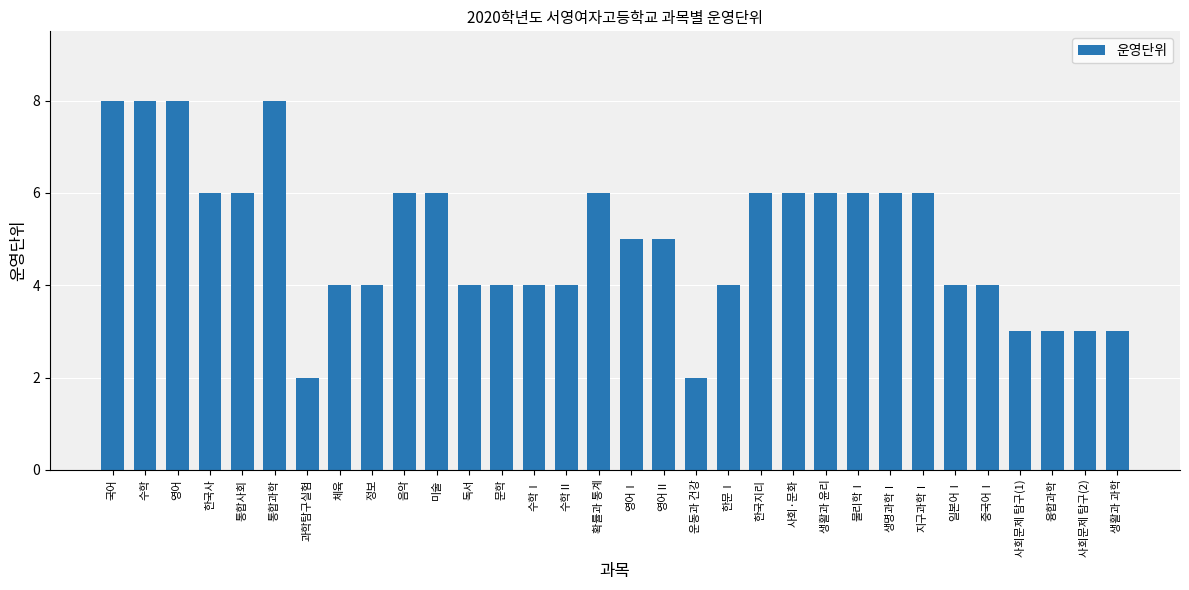

Is it true that the value at 체육 is 4?

True